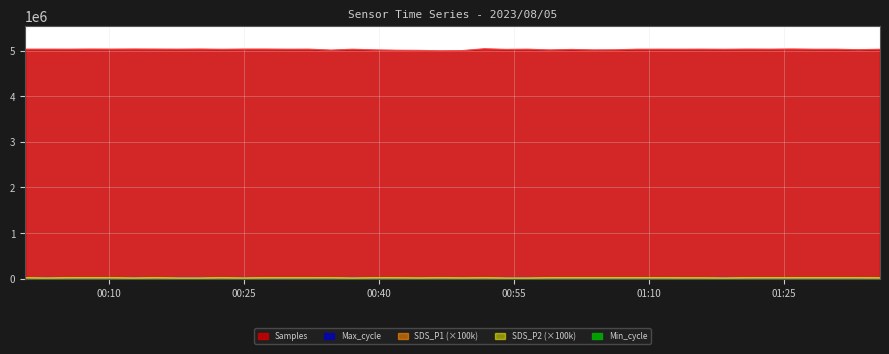

What is the difference between the SDS_P1 values at 2023/08/05 00:03:08 and 2023/08/05 01:30:47?

10000